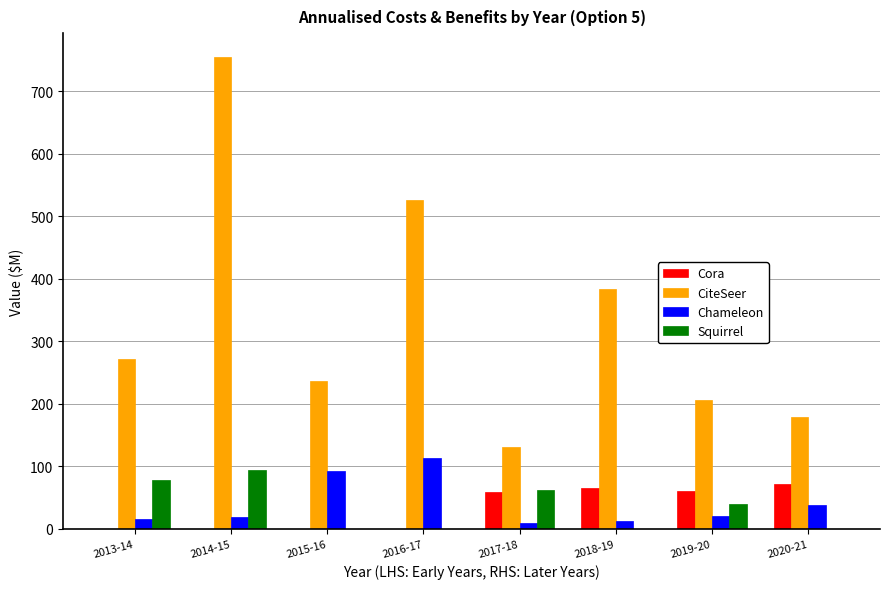

The value of Cora at 2015-16 is 0.0. True or false?

True